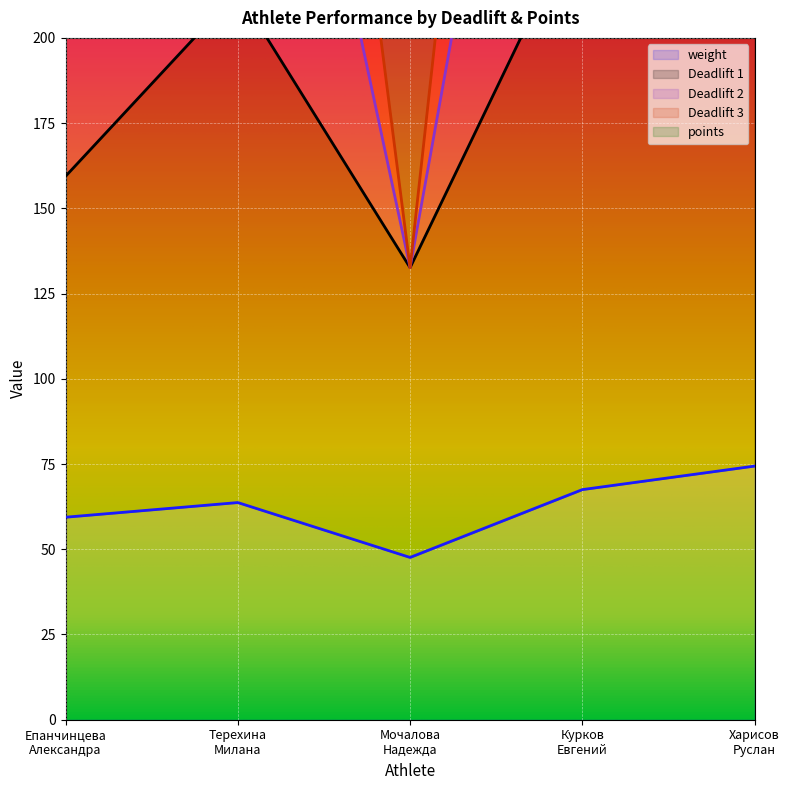

At which label does Deadlift 1 reach its peak?

Курков
Евгений